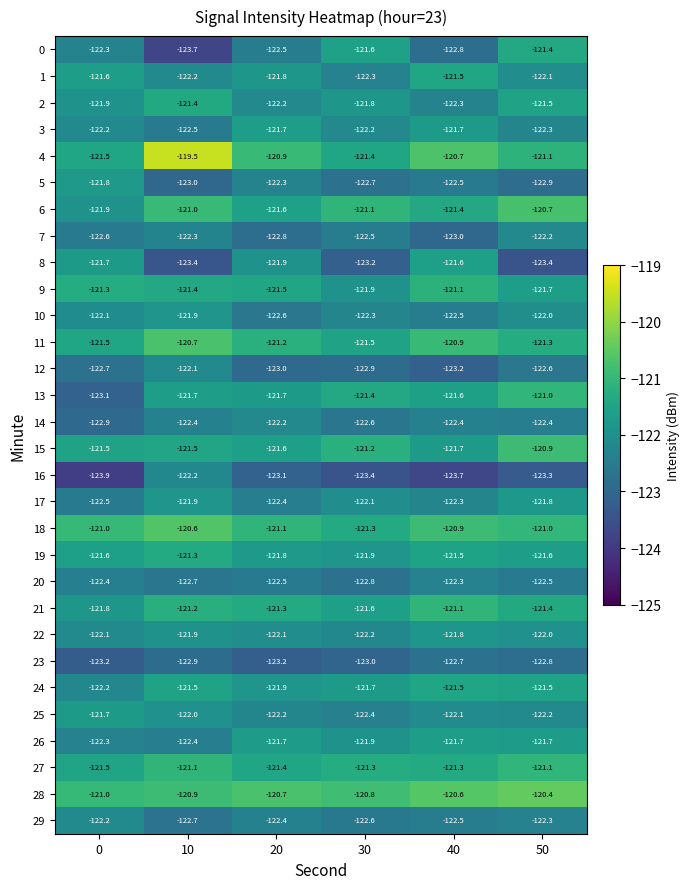

At which category is the sum across all series the highest?

50